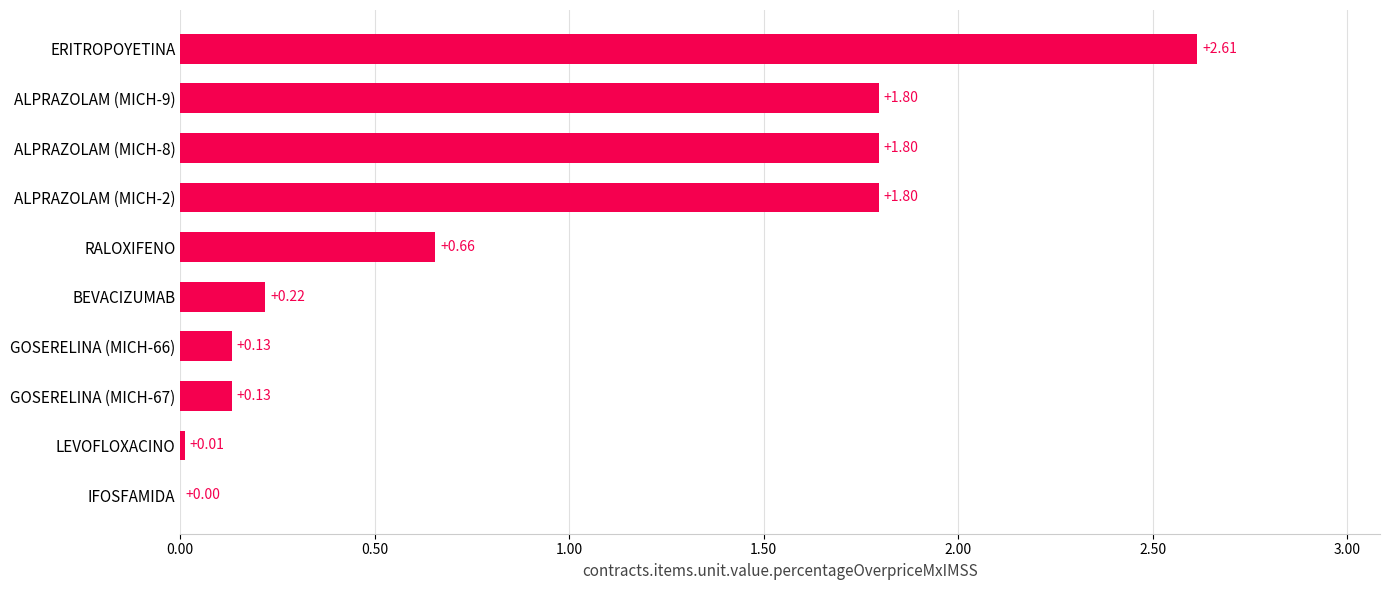

What is the average value?

0.9